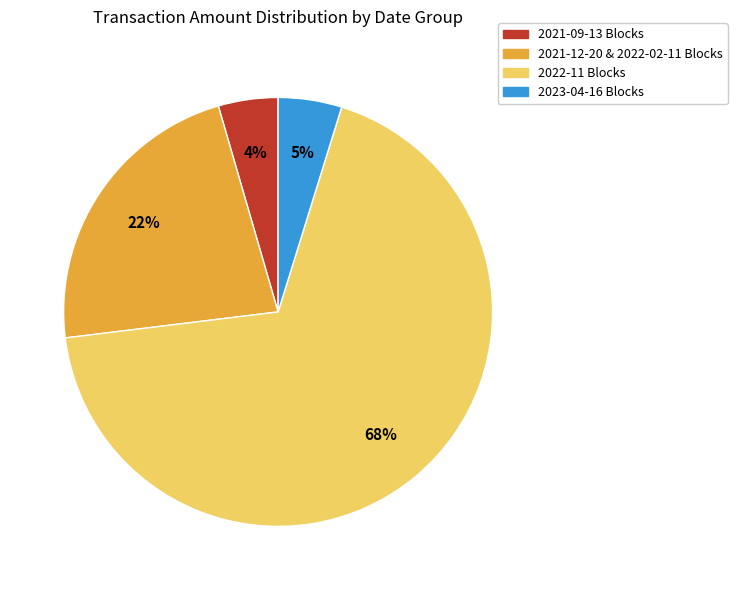

The 2021-12-20 & 2022-02-11 Blocks slice represents 22% of the pie. True or false?

True